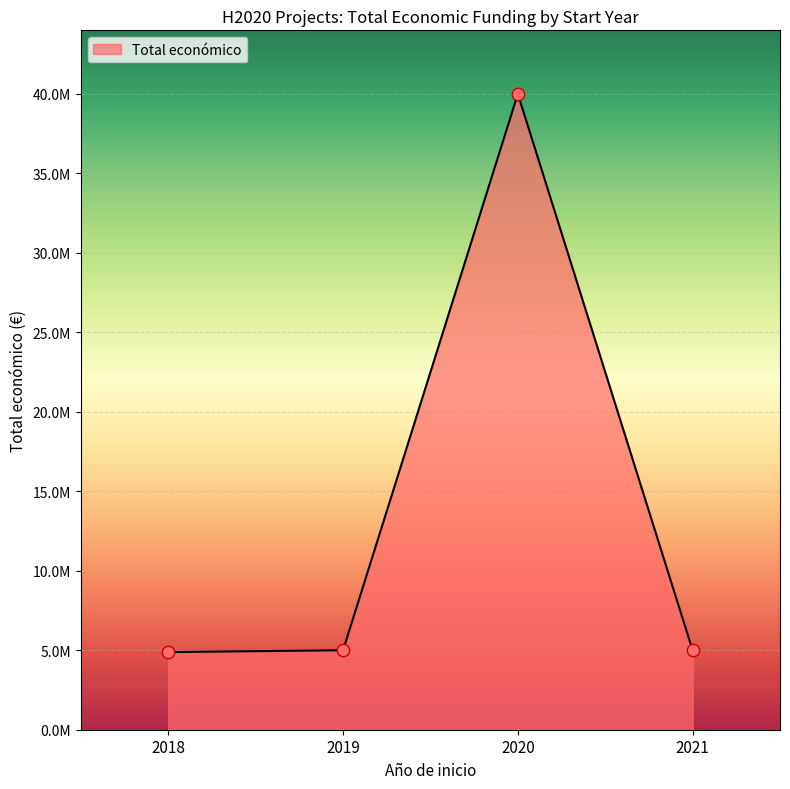

Does the chart have visible grid lines?

Yes